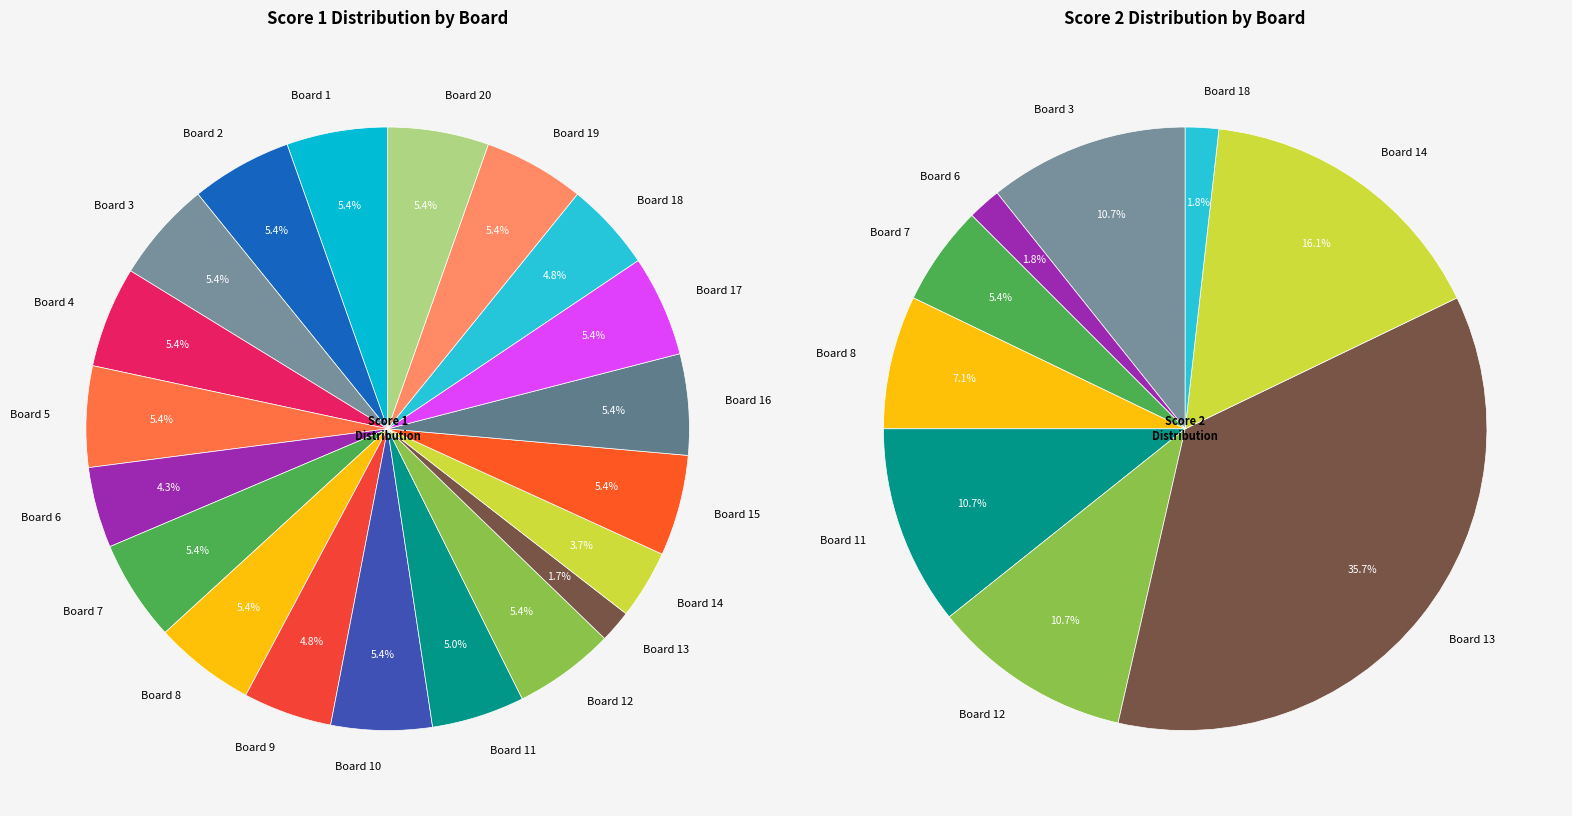

What percentage do Board 7 and Board 4 together represent?

10.8%